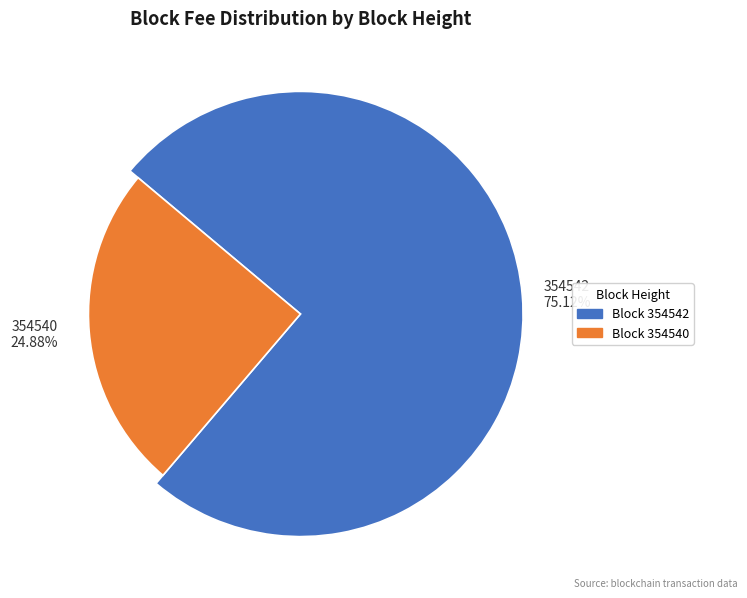

To the nearest percent, what is the difference between the 354542 and 354540 slice percentages?

50%